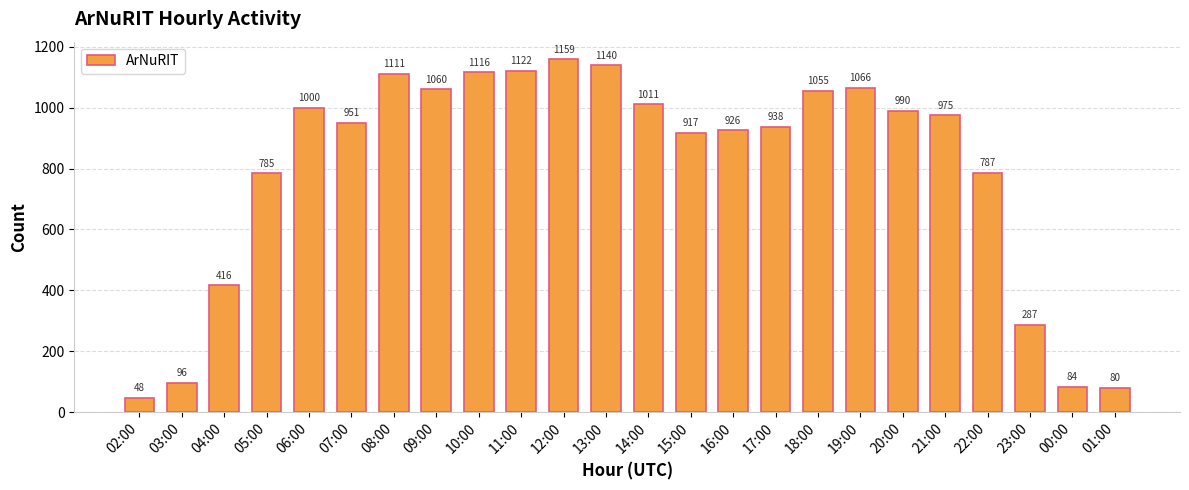

What is the label of the 23rd bar from the left?

00:00